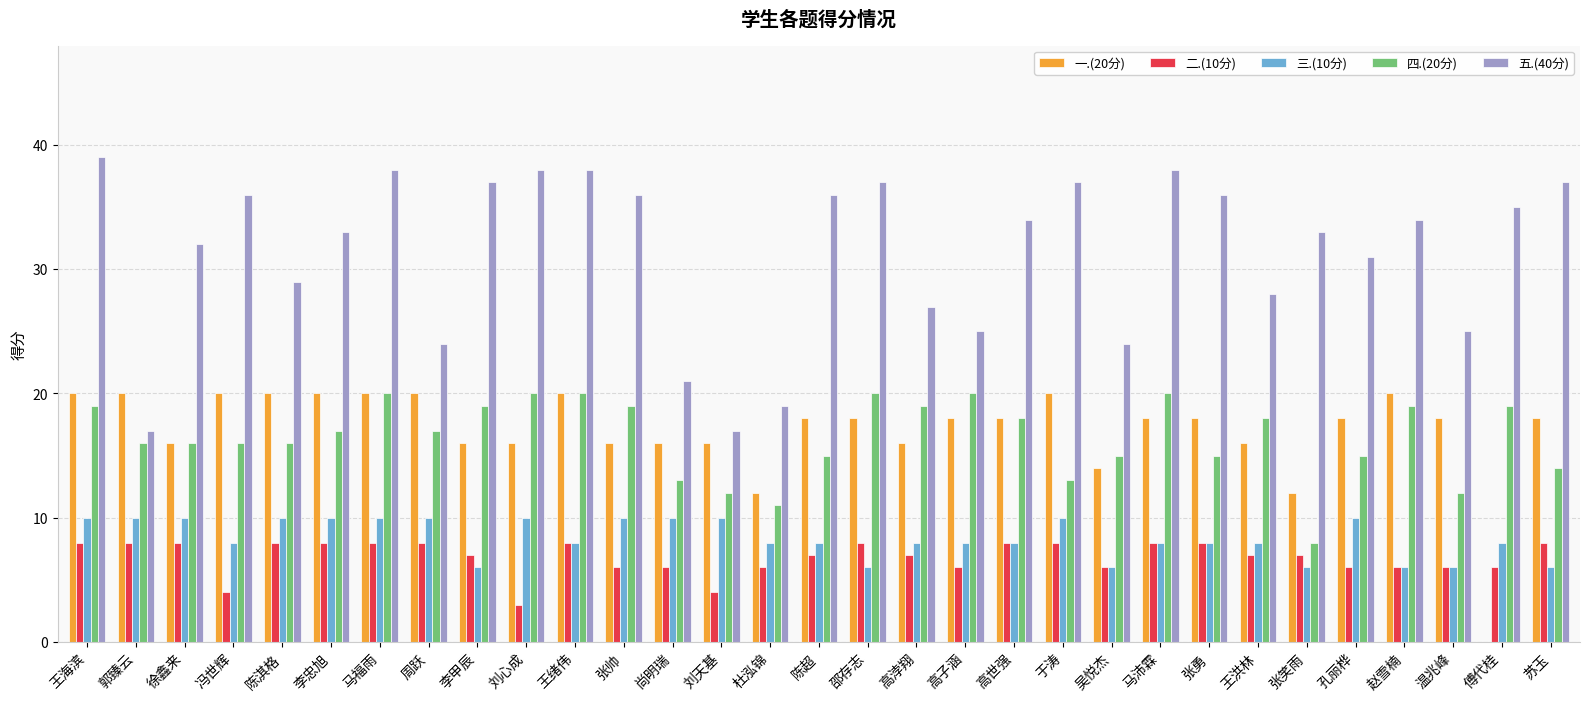

Is it true that 四.(20分) equals 5 at 张笑雨?

False